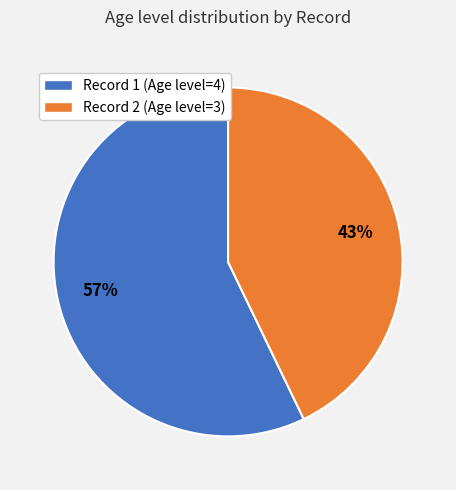

Count the number of slices in the pie.

2